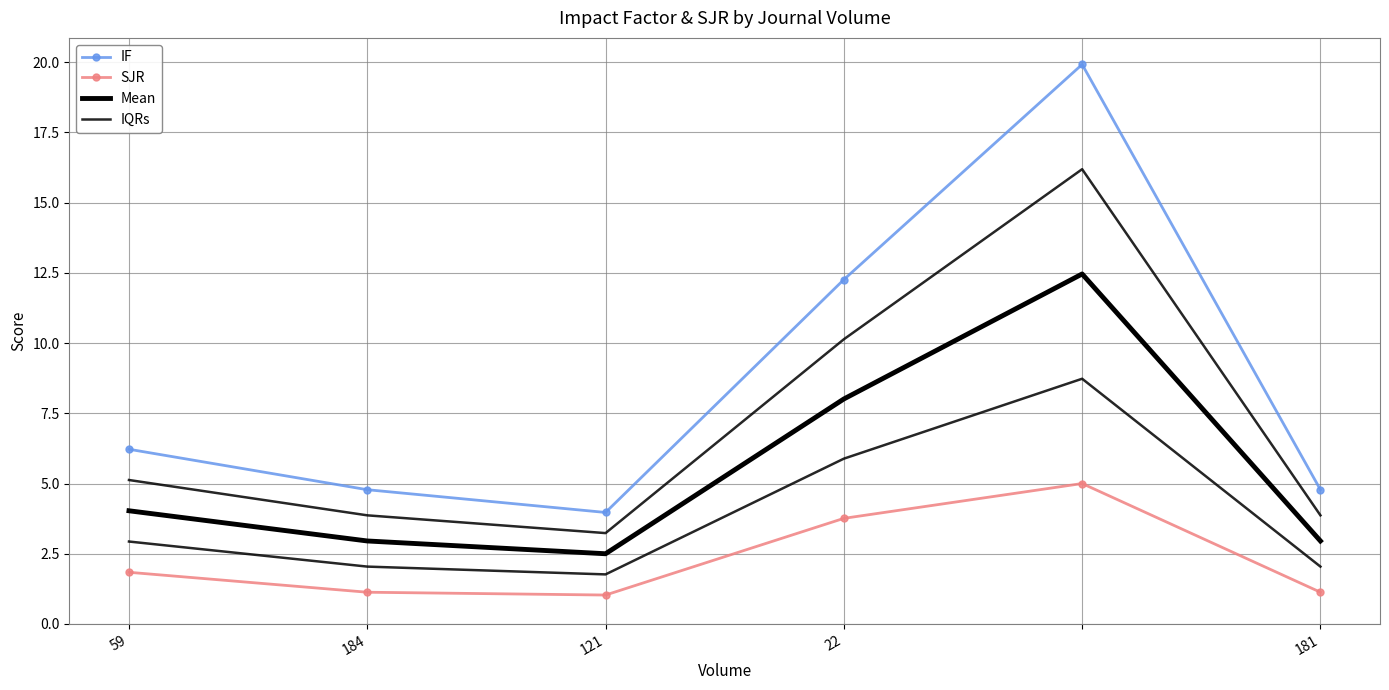

Between 181 and 121, which is larger?

181